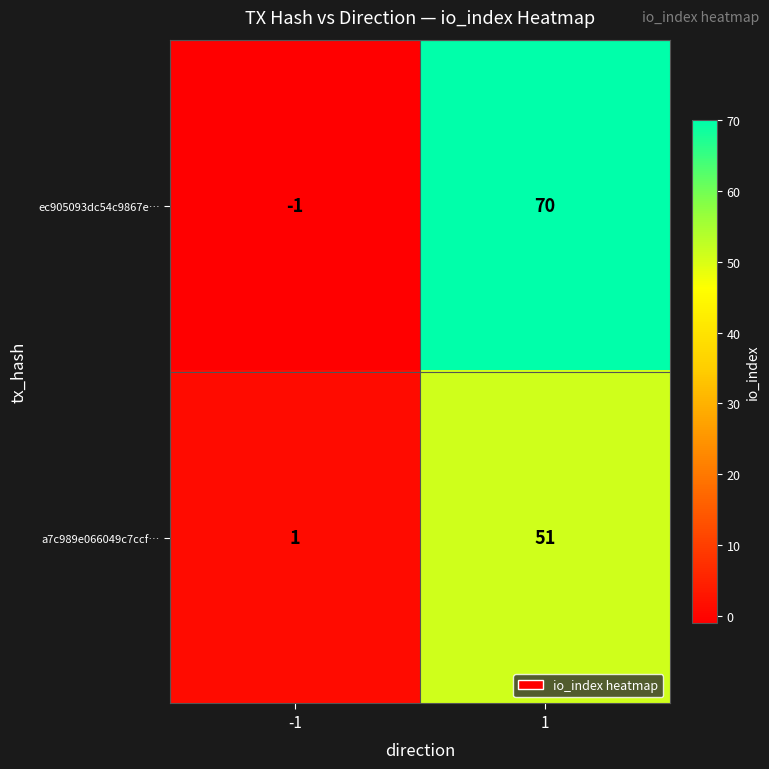

Rank the series by their average value, from lowest to highest.

a7c989e066049c7ccf…, ec905093dc54c9867e…